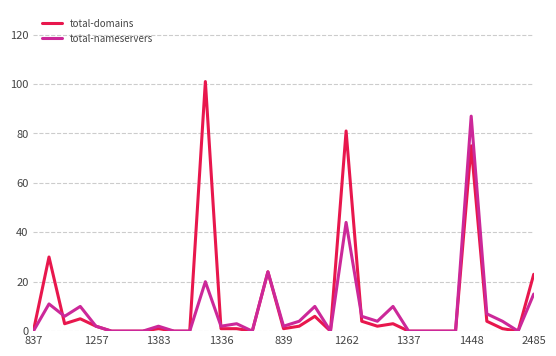

Does the chart display data point markers on the line(s)?

No